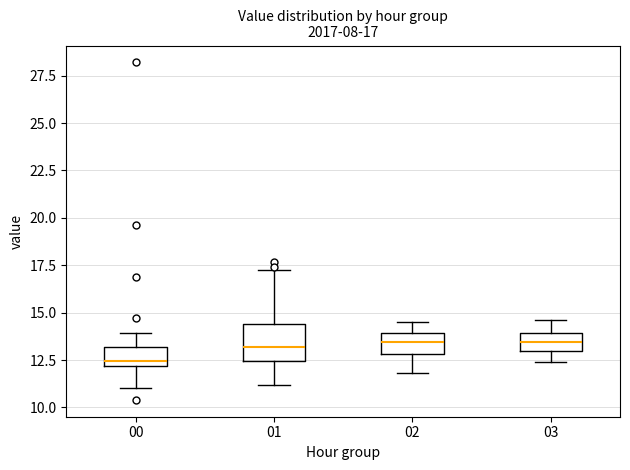

Comparing the boxes themselves (not the whiskers), which one is the tallest?

01